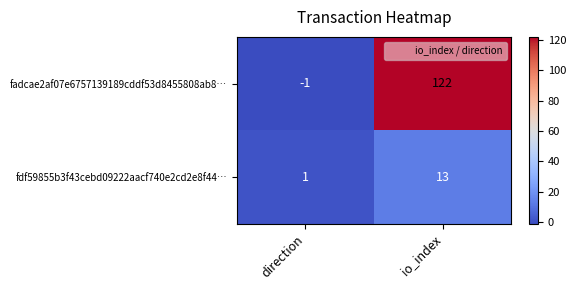

What is the maximum value for fadcae2af07e6757139189cddf53d8455808ab8…?

122